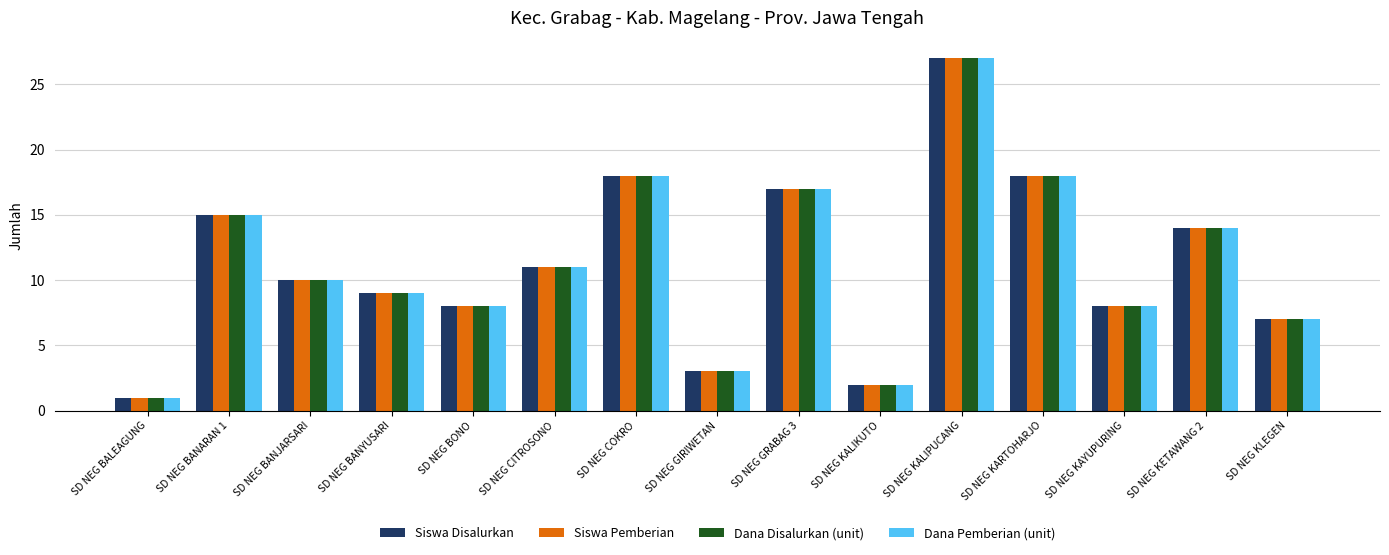

At which category is the sum across all series the highest?

SD NEG KALIPUCANG